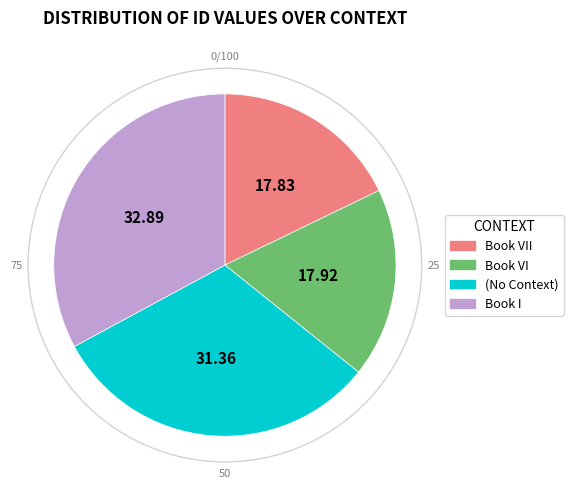

Is there any slice that represents more than half of the pie?

No